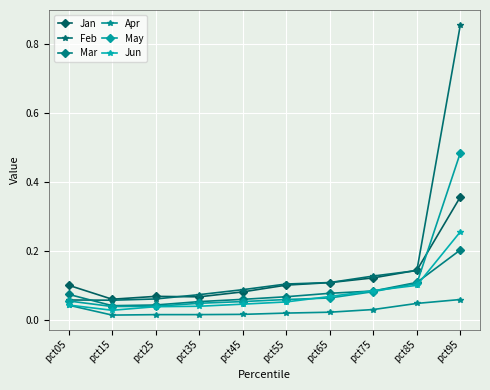

True or false: Mar and Apr cross at least once.

False